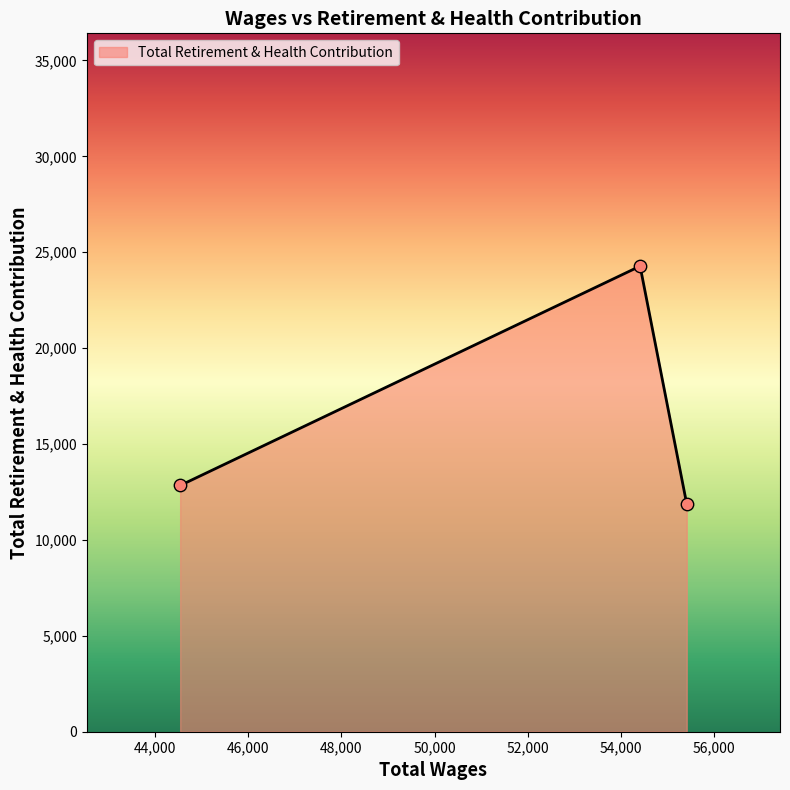

What is the smallest value displayed?

11872